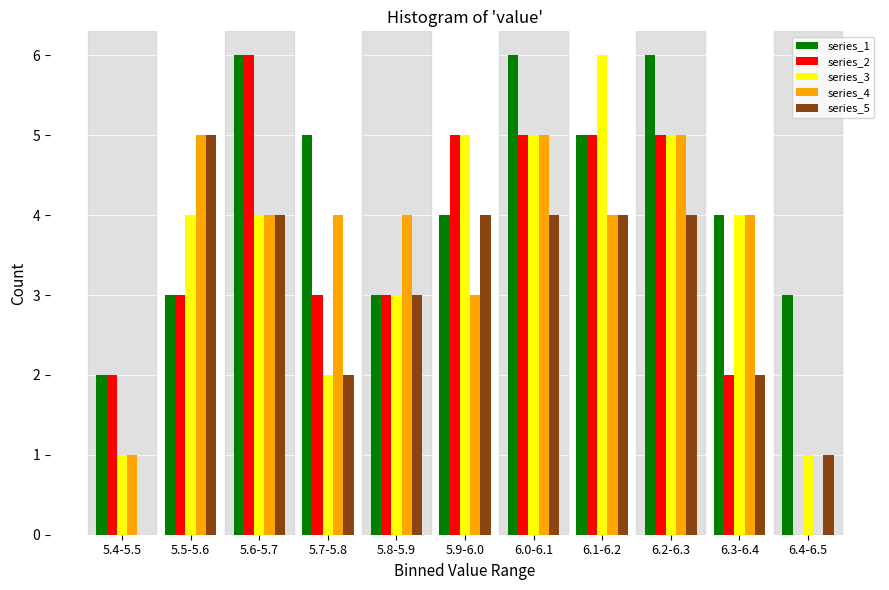

The value of series_3 at 6.0-6.1 is 3. True or false?

False